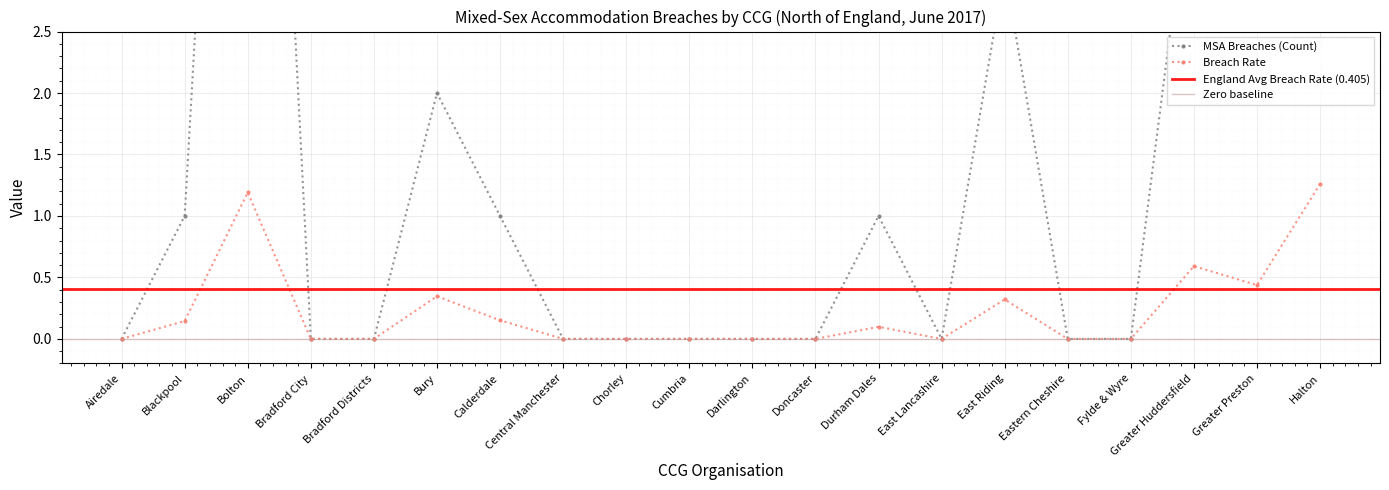

Rank the series at Bolton from lowest to highest value.

Breach Rate, MSA Breaches